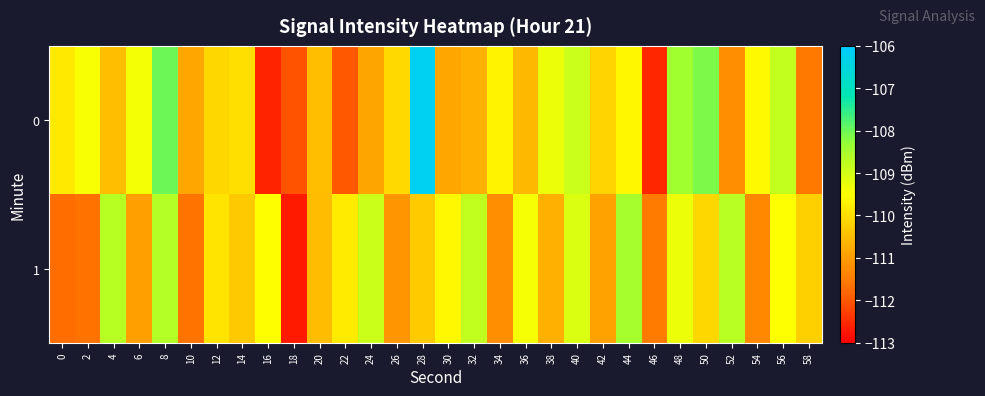

Reading right to left, list all the values displayed in this chart.

0: 58=-111.5	56=-108.8	54=-109.6	52=-111.2	50=-108.1	48=-108.4	46=-112.6	44=-109.6	42=-110.1	40=-108.9	38=-109.3	36=-110.6	34=-109.7	32=-110.7	30=-110.8	28=-106.2	26=-110.1	24=-110.9	22=-112.0	20=-110.5	18=-112.0	16=-112.6	14=-110.0	12=-110.1	10=-110.8	8=-108.0	6=-109.4	4=-110.5	2=-109.4	0=-109.8
1: 58=-110.2	56=-109.5	54=-111.3	52=-108.7	50=-110.1	48=-109.3	46=-111.5	44=-108.5	42=-110.9	40=-109.1	38=-110.7	36=-109.4	34=-111.2	32=-108.8	30=-109.6	28=-110.3	26=-111.1	24=-108.9	22=-109.8	20=-110.5	18=-112.7	16=-109.5	14=-110.3	12=-109.9	10=-111.6	8=-108.6	6=-110.9	4=-108.7	2=-111.6	0=-111.7